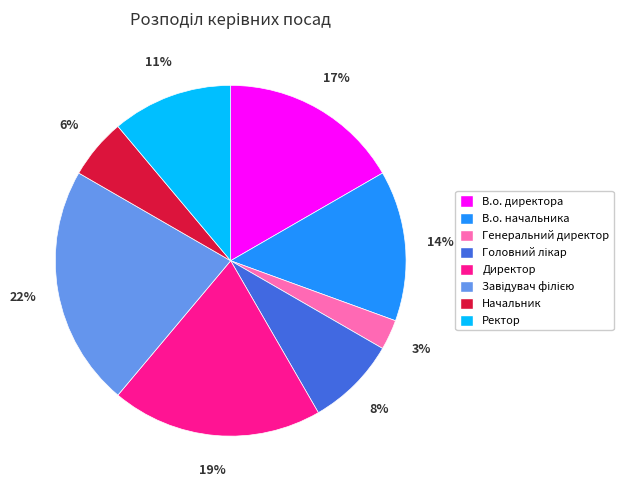

Between В.о. директора and Директор, which is larger?

Директор